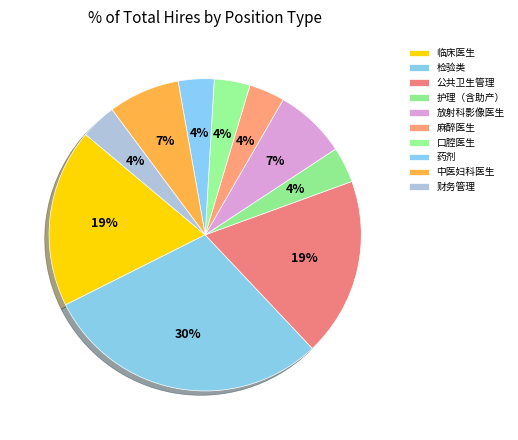

Is there any slice that represents more than half of the pie?

No